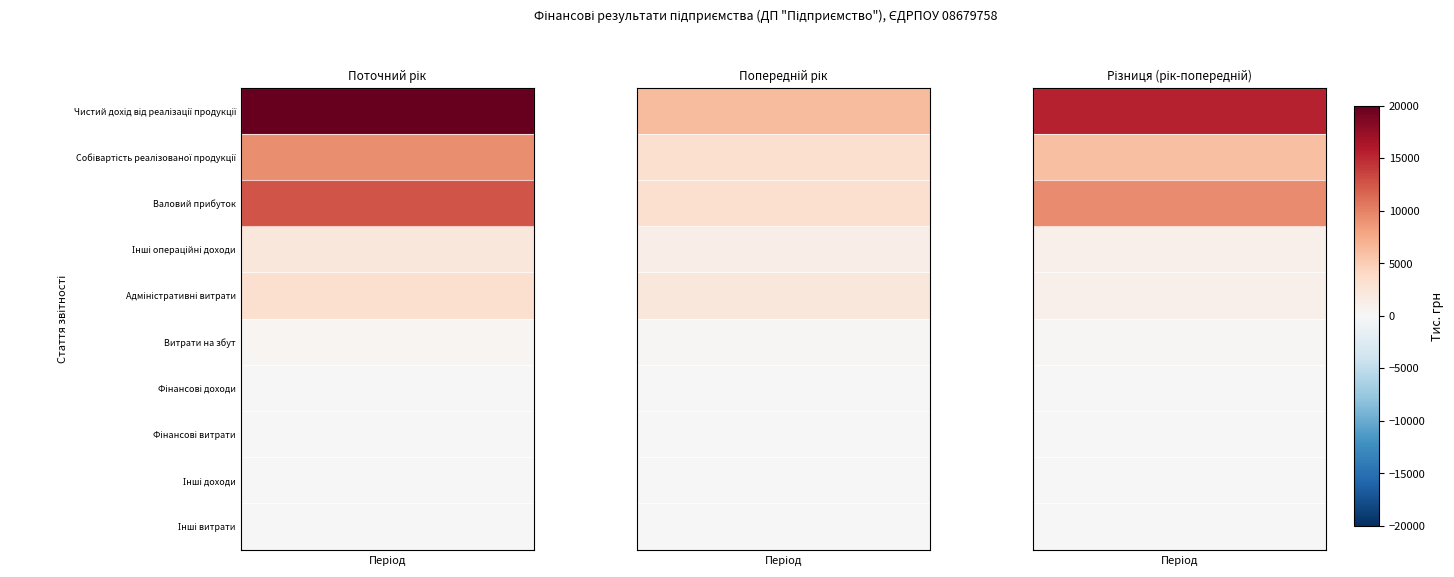

At which category is the sum across all series the highest?

Чистий дохід від реалізації продукції